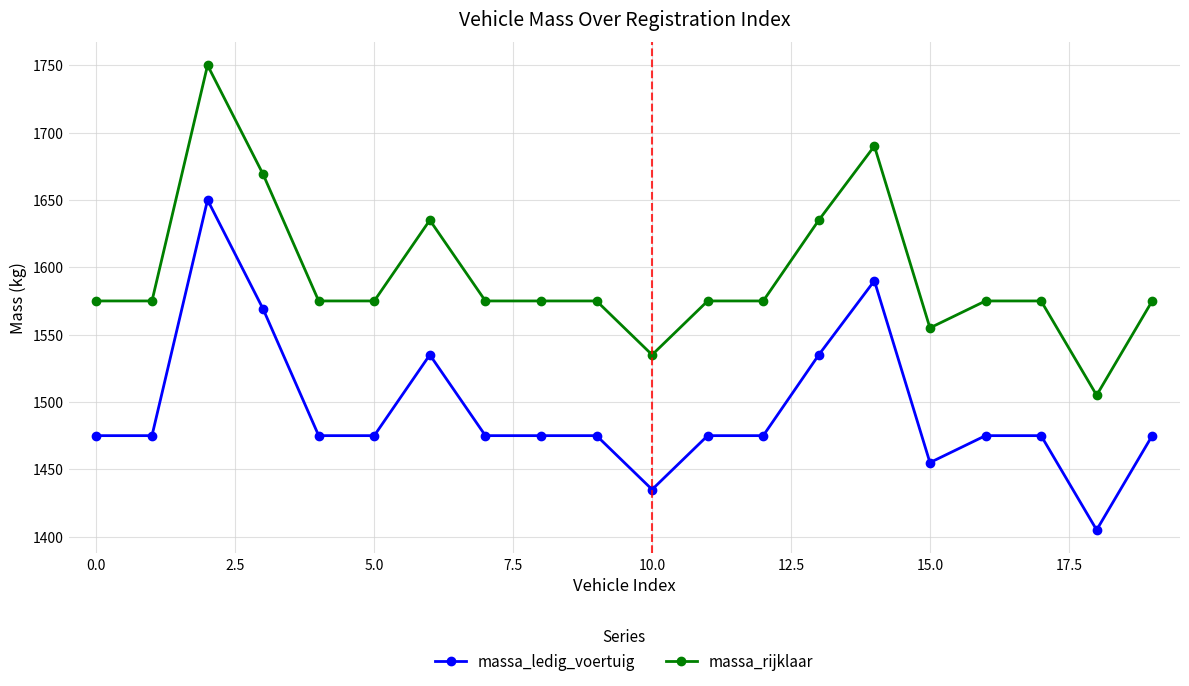

True or false: massa_rijklaar has more than 1 points higher than both neighbors.

True